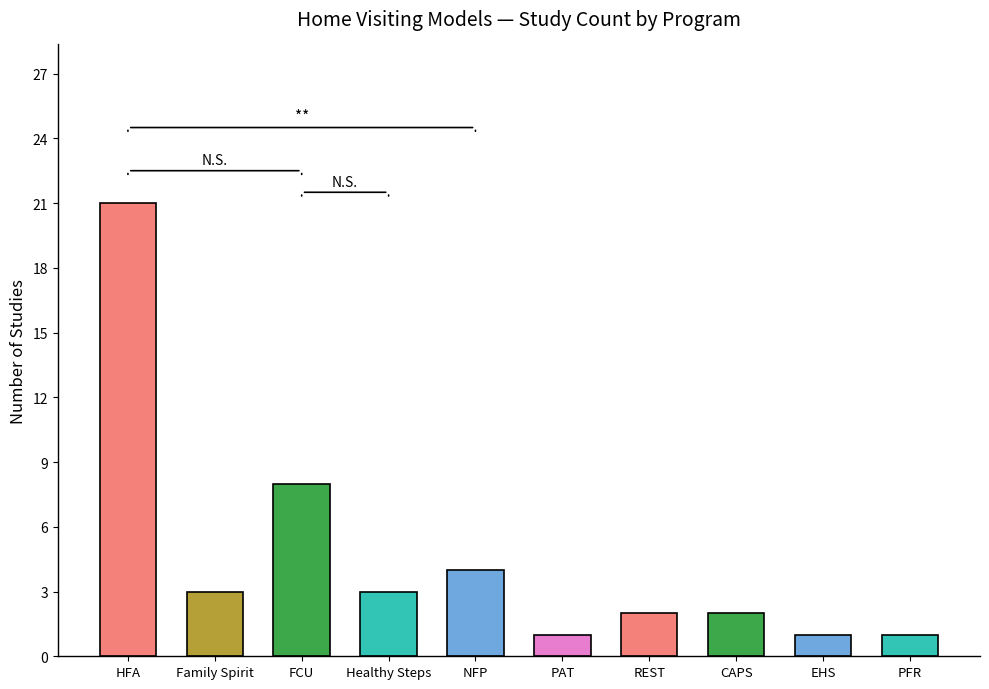

What is the difference between the maximum and minimum values?

20